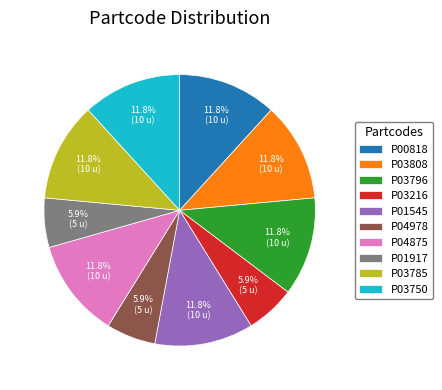

Does P03216 represent more than half of the total?

No